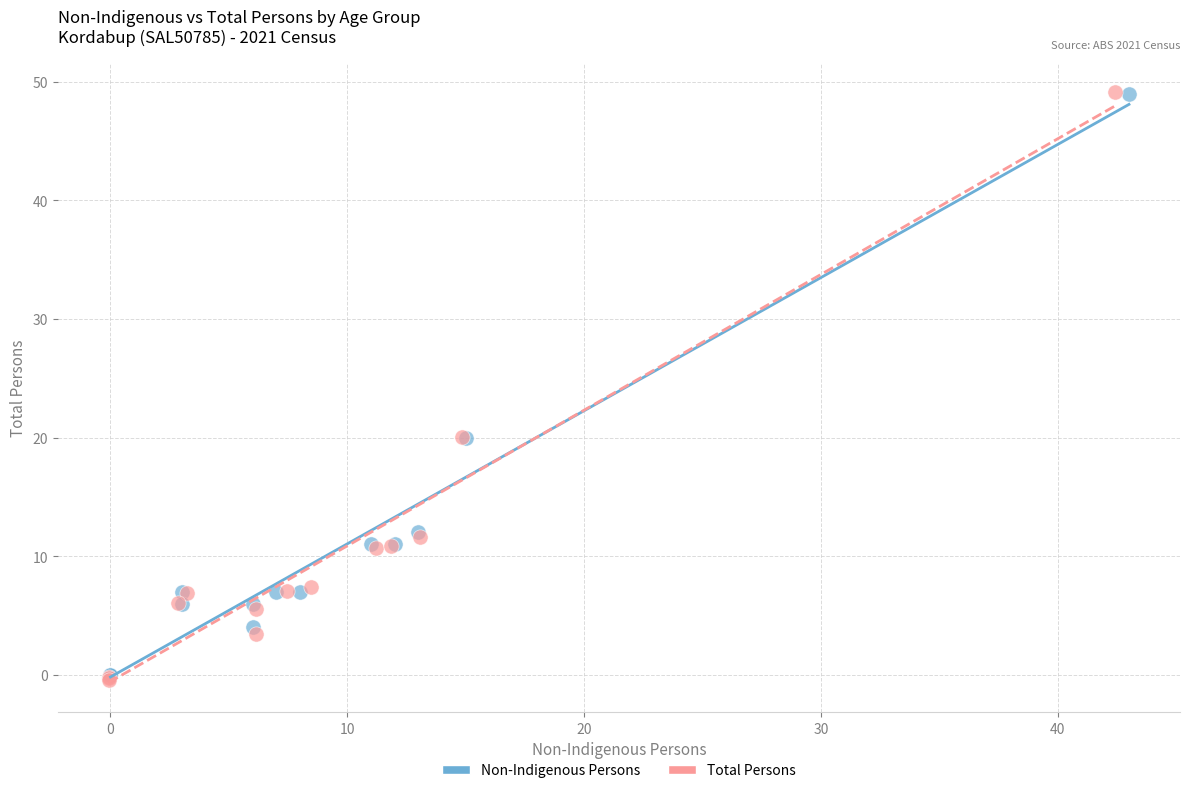

What are all the series names shown in the legend?

Non-Indigenous Persons, Total Persons